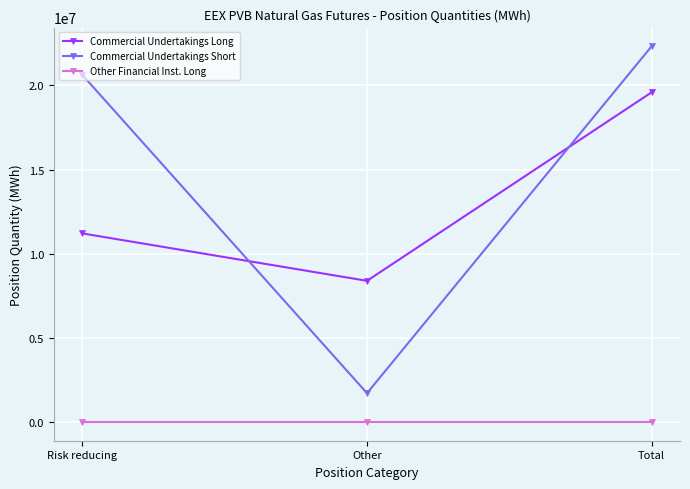

What are all the series names shown in the legend?

Commercial Undertakings Long, Commercial Undertakings Short, Other Financial Inst. Long